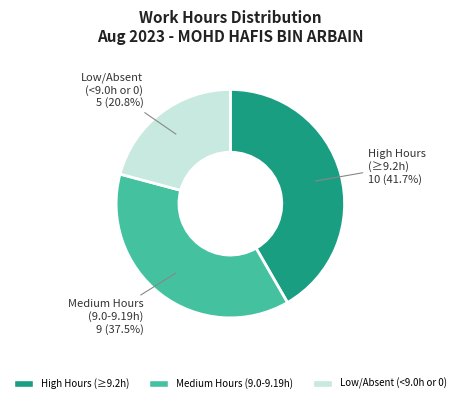

Is there a majority slice in this chart?

No